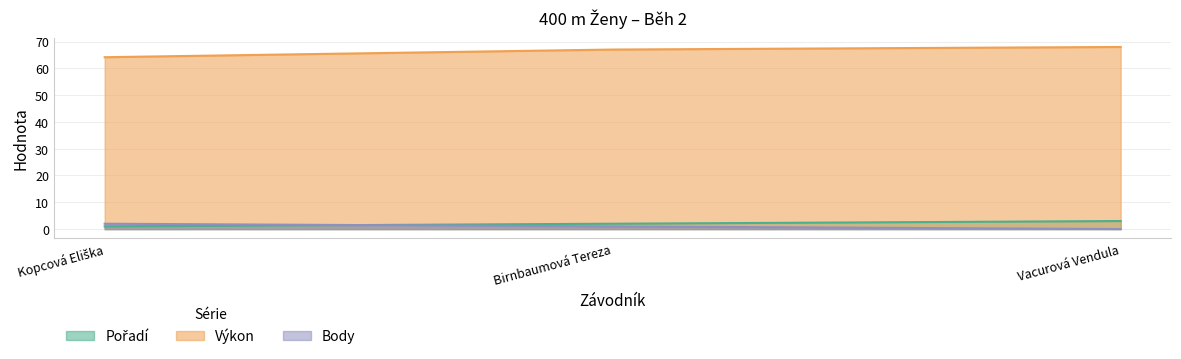

How many values in the Výkon series are below 67?

1